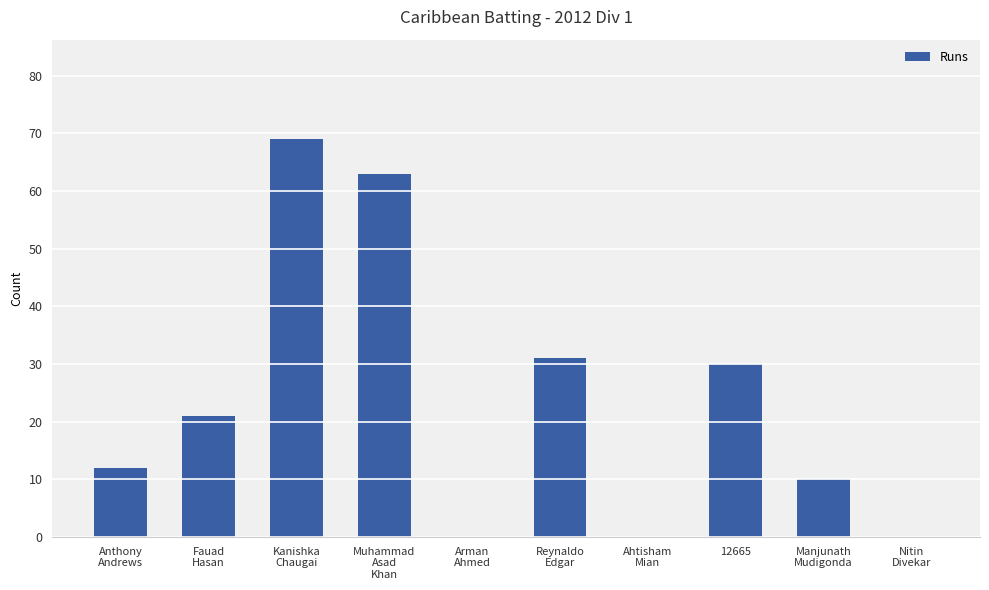

What is the sum of all values?

236